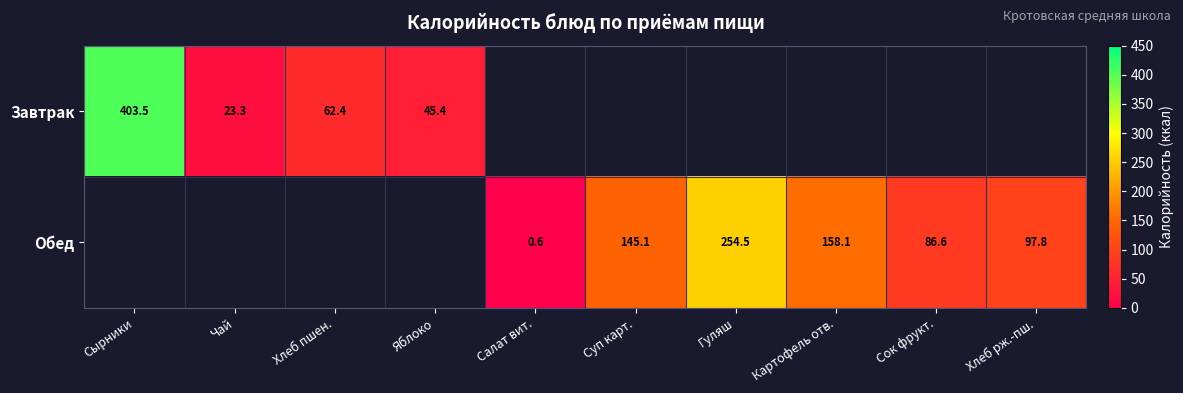

How many categories are shown in the chart?

10